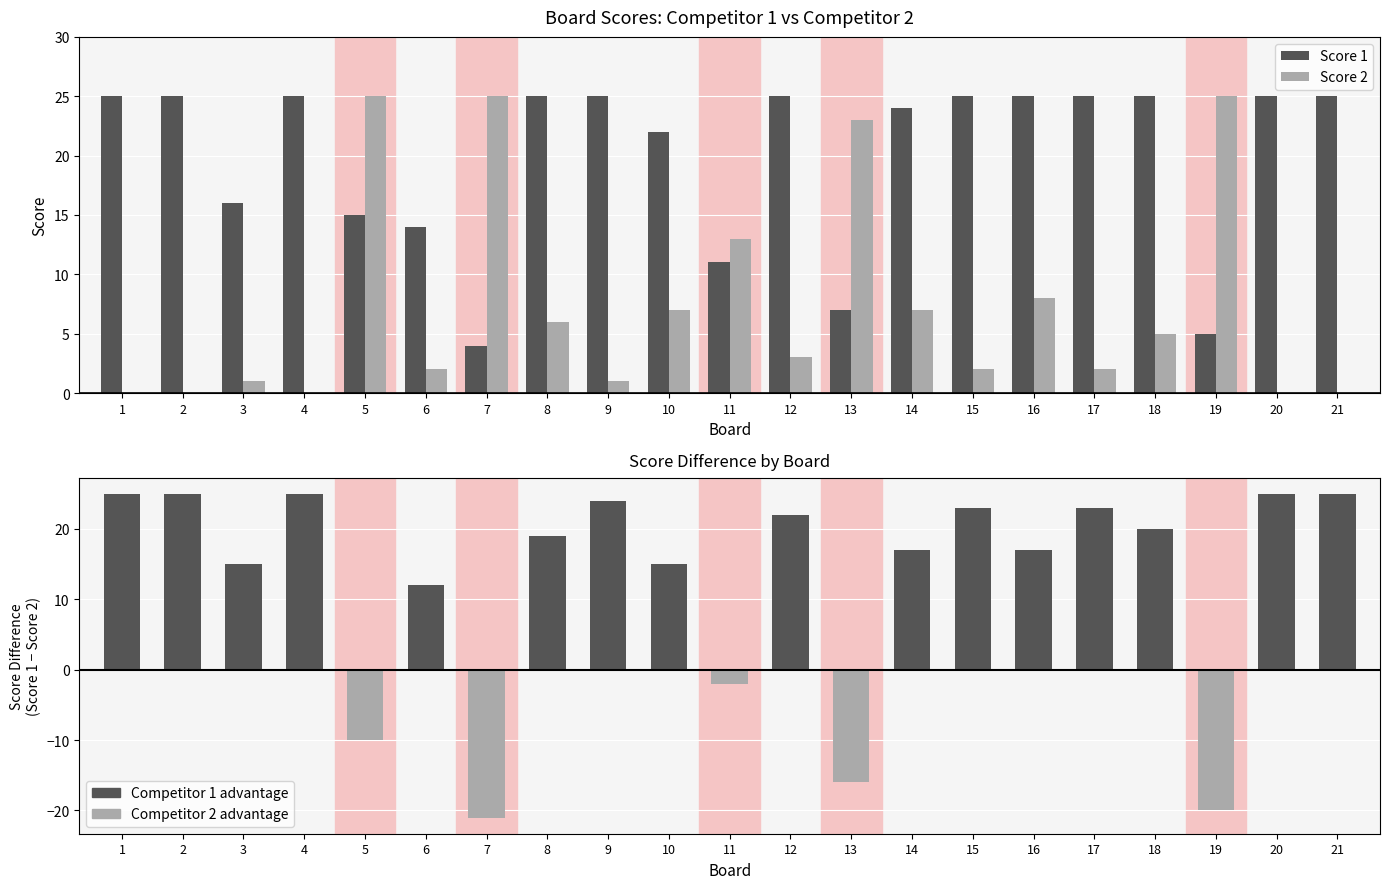

Is it true that Score 1 equals 37 at 15?

False